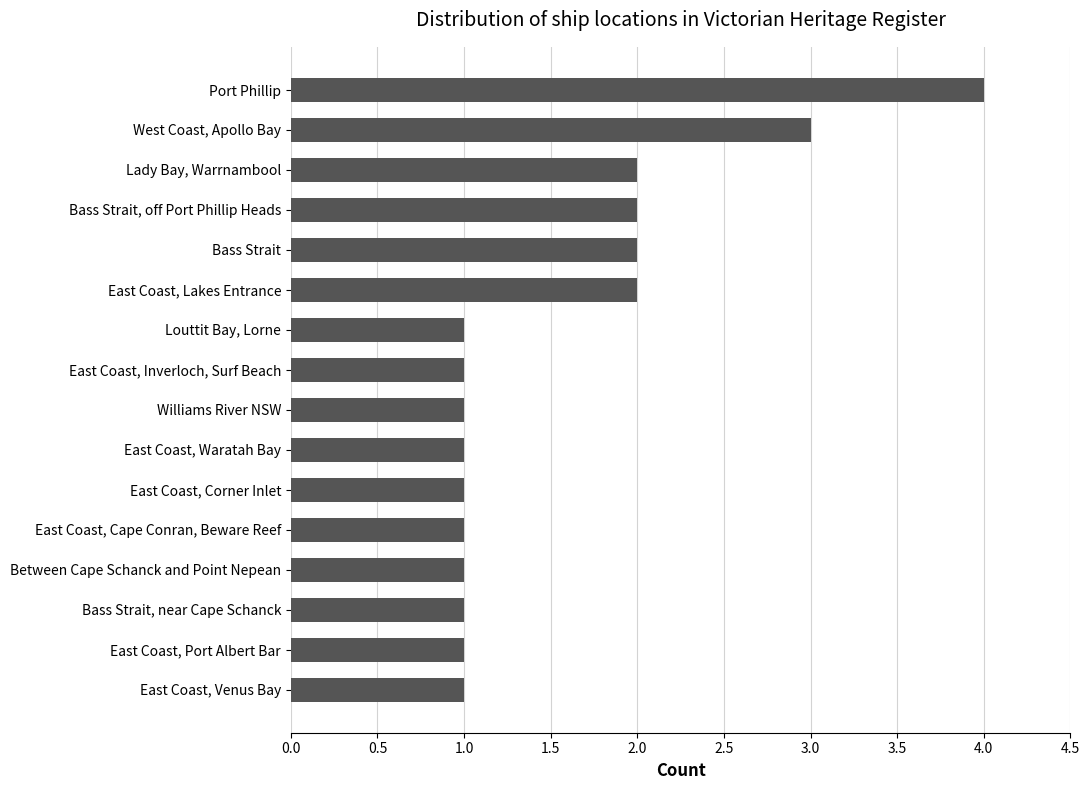

Count the values in the range 1 to 2.

14